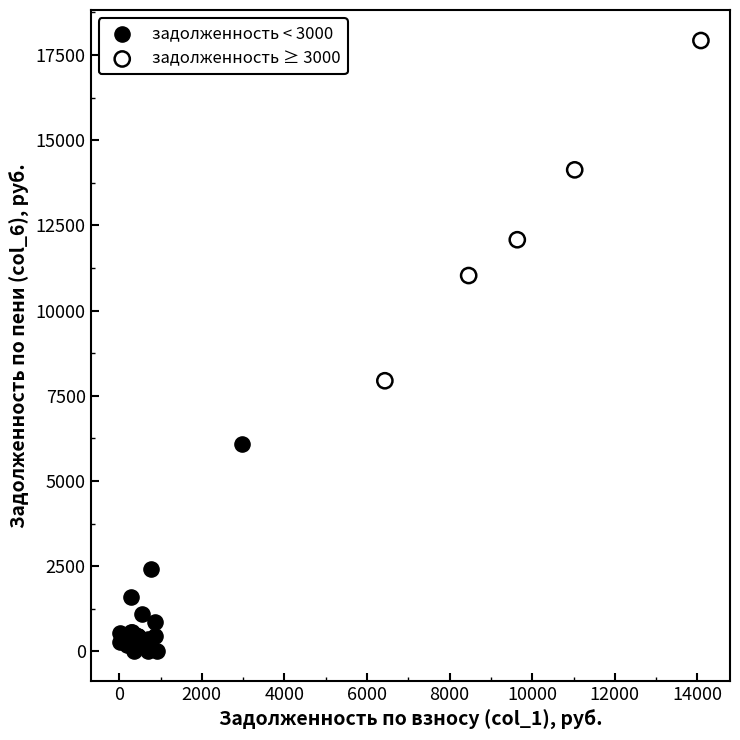

Which series contains the lowest Y value?

задолженность < 3000